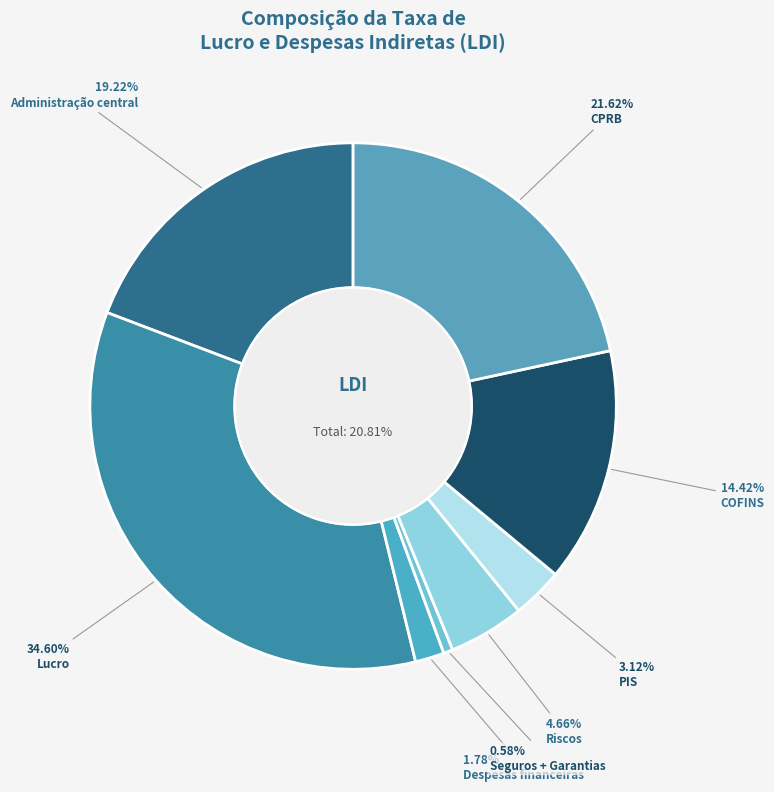

To the nearest percent, what is the difference between the largest and smallest slice percentages?

34%